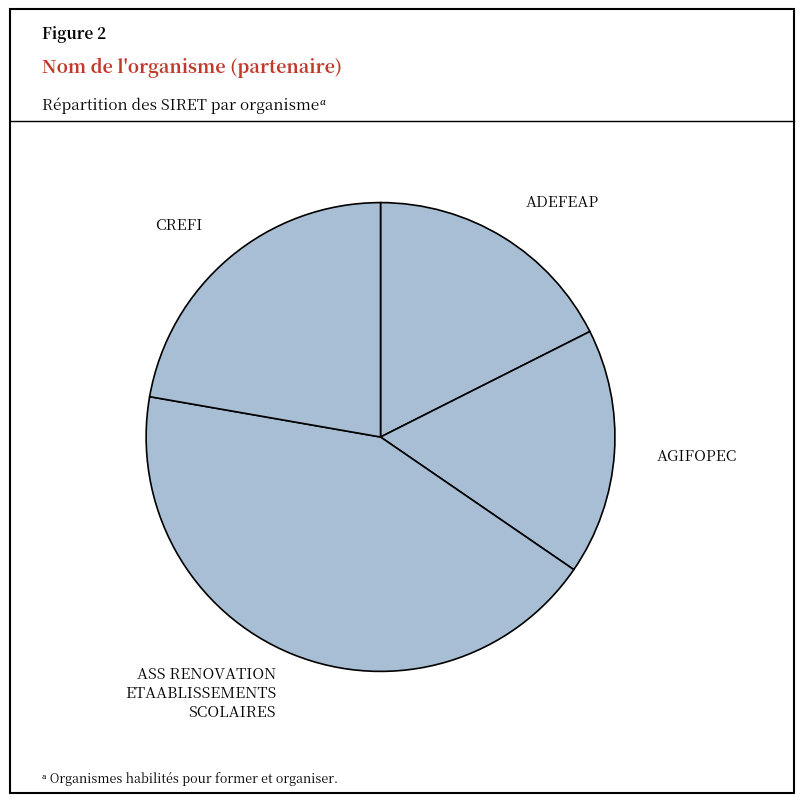

Is there a majority slice in this chart?

No